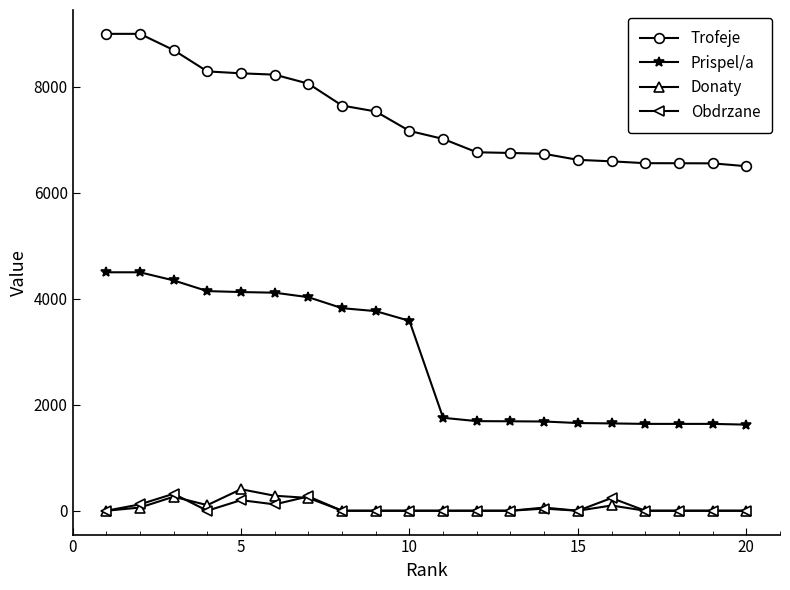

What is the maximum value shown in the chart?

9000